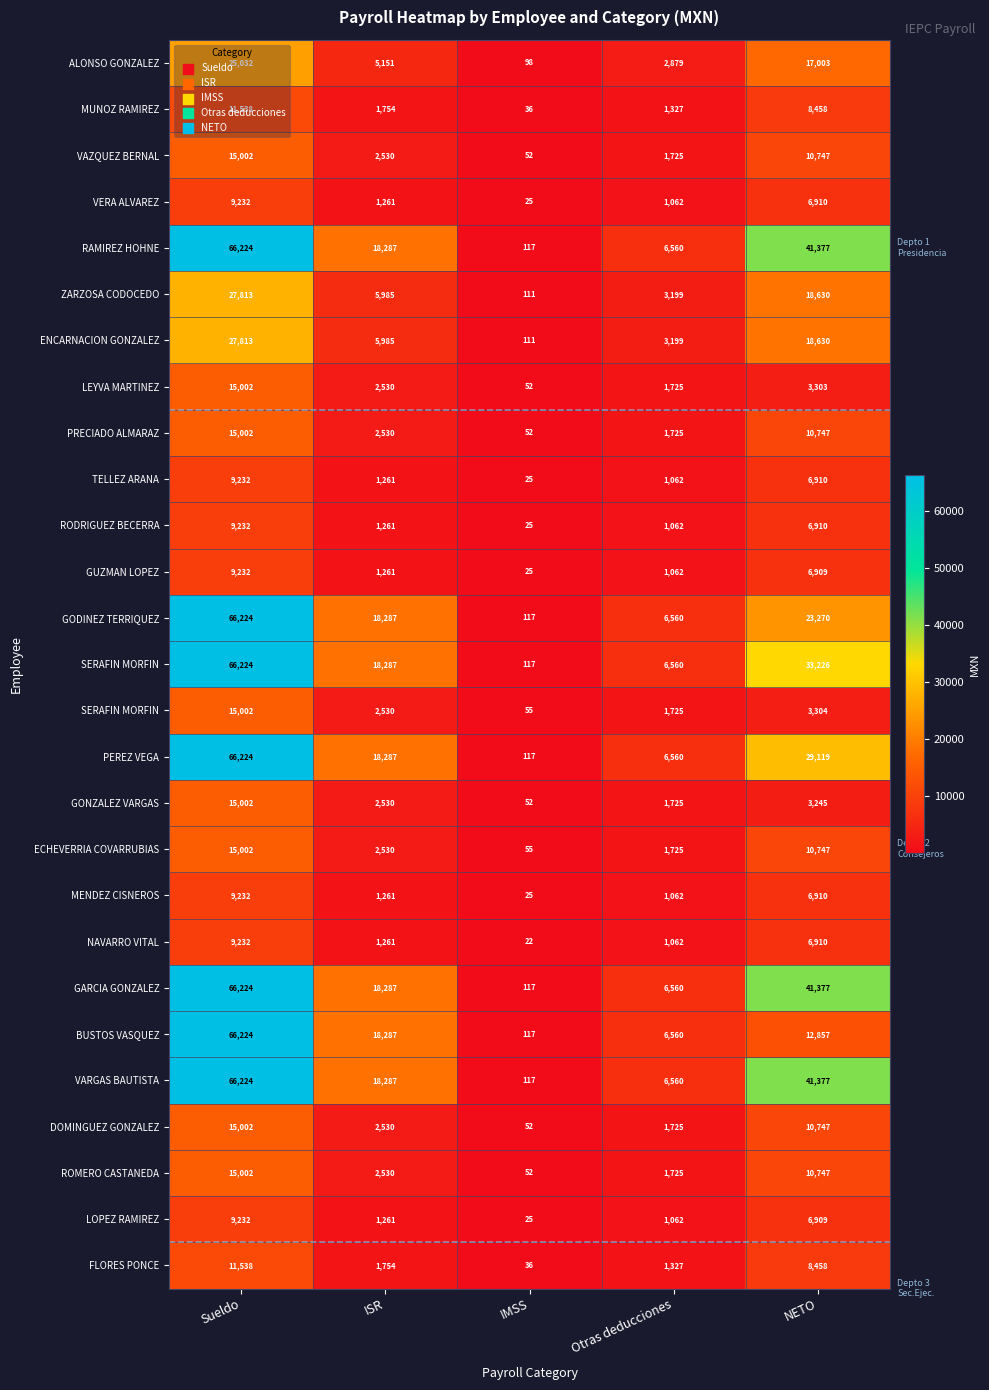

What is the minimum value shown in the chart?

21.6